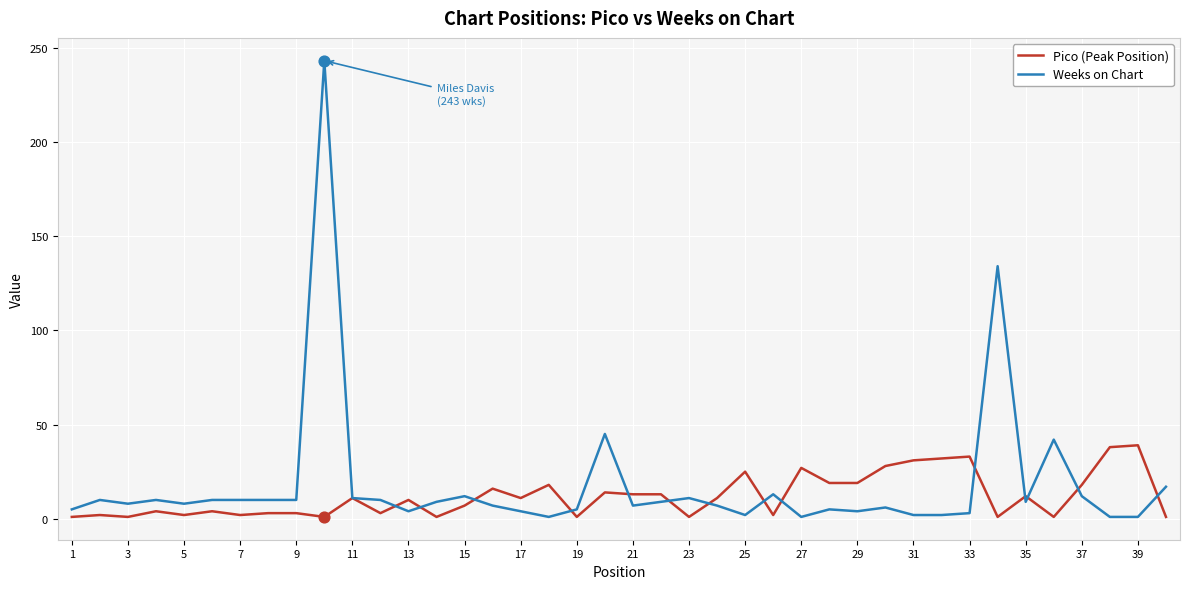

What are all the series names shown in the legend?

Pico (Peak Position), Weeks on Chart